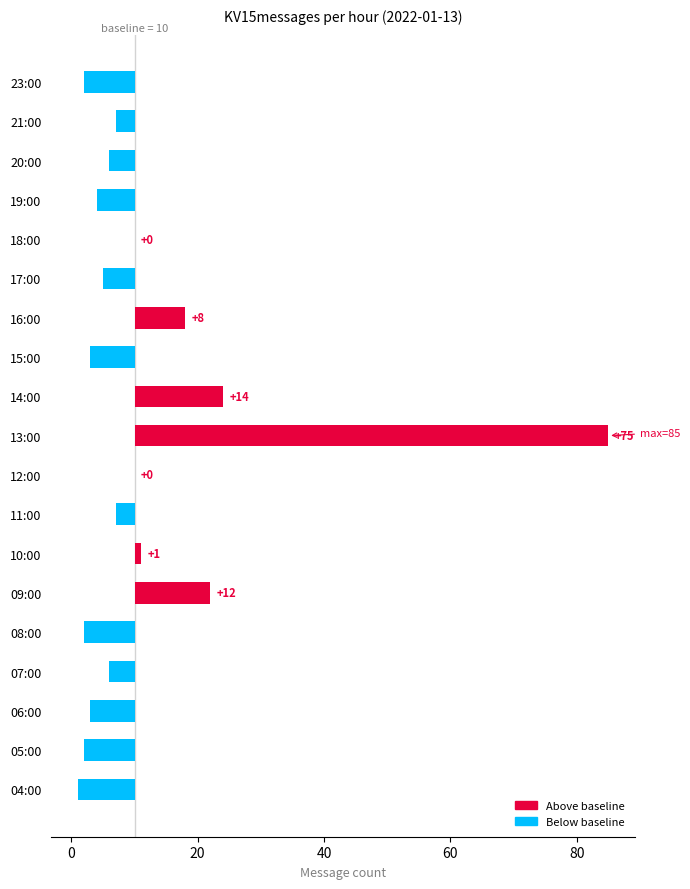

The chart shows a value of -8 at 05:00. True or false?

True